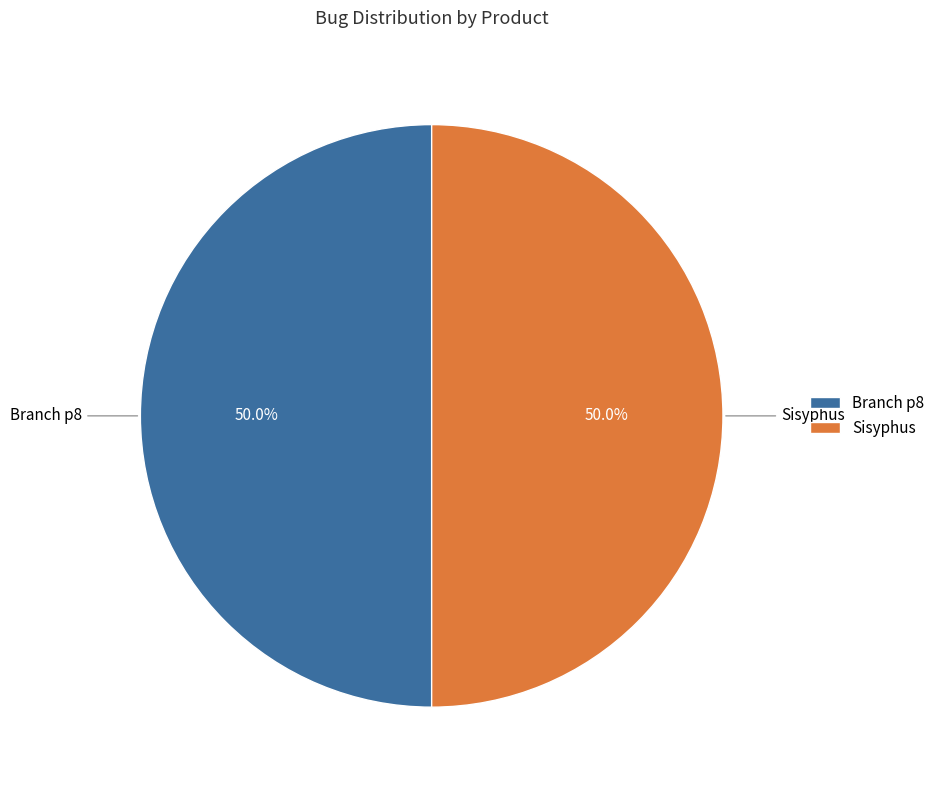

To the nearest percent, what portion does Sisyphus represent?

50%